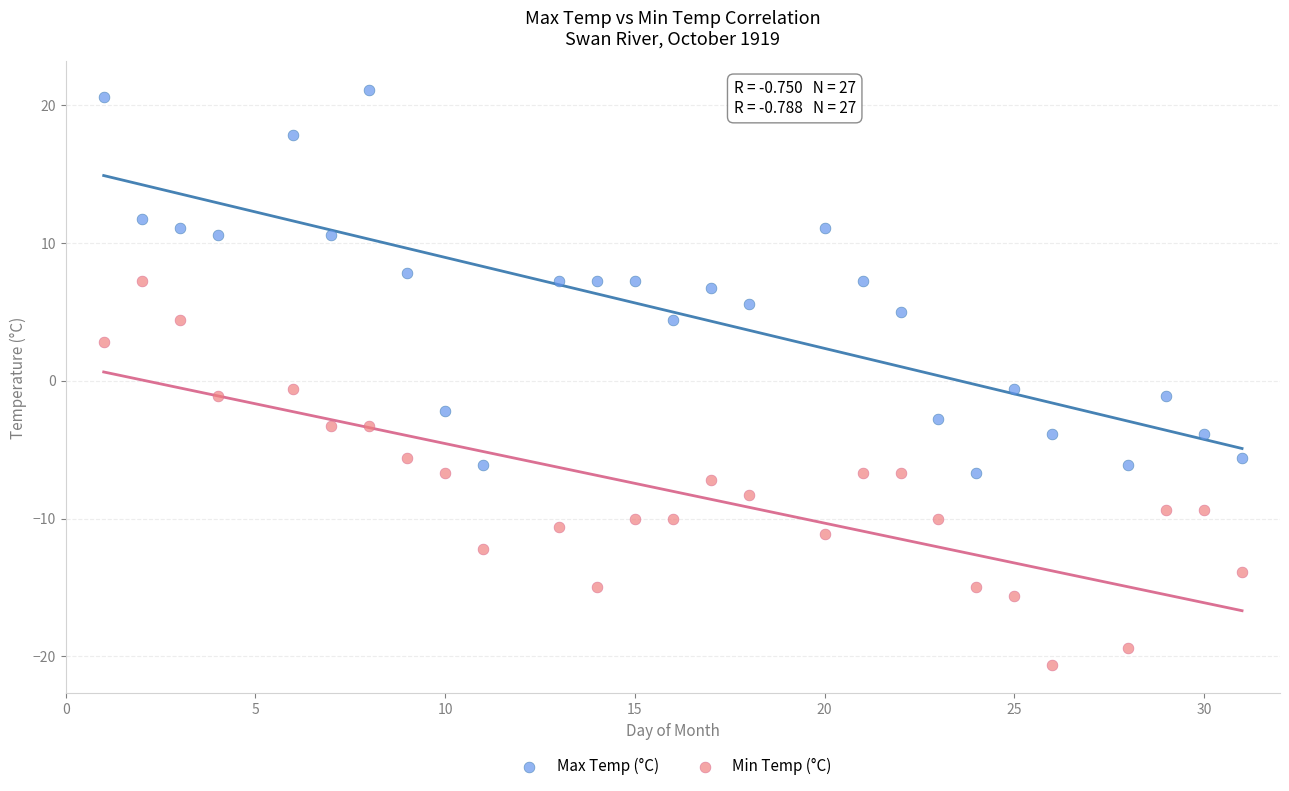

Which series reaches the maximum Y coordinate?

Max Temp (°C)